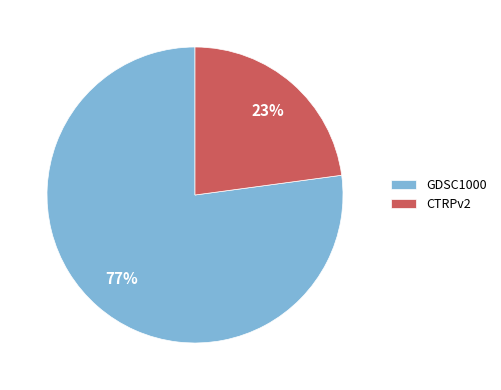

To the nearest percent, what is the combined percentage of GDSC1000 and CTRPv2?

100%